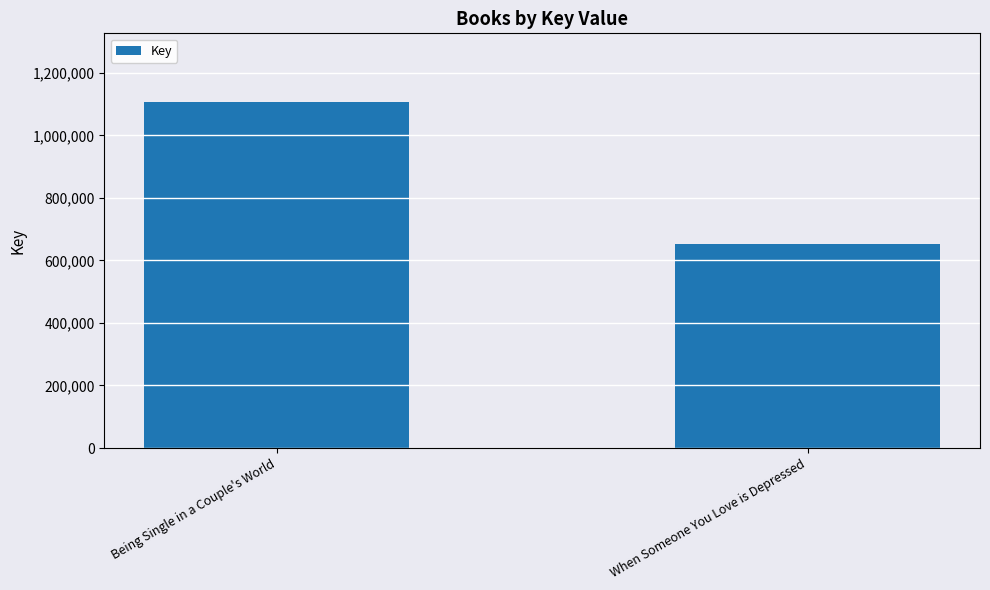

What is the maximum value shown in the chart?

1105111